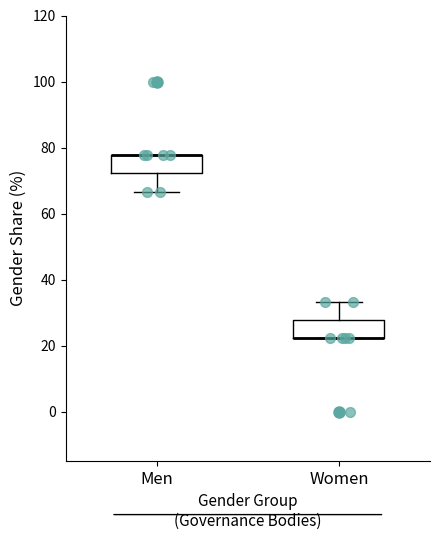

Where does the lower whisker of the box for Men end on the y-axis? The values are not printed on the chart, so give them approximately, as read against the axis.

66